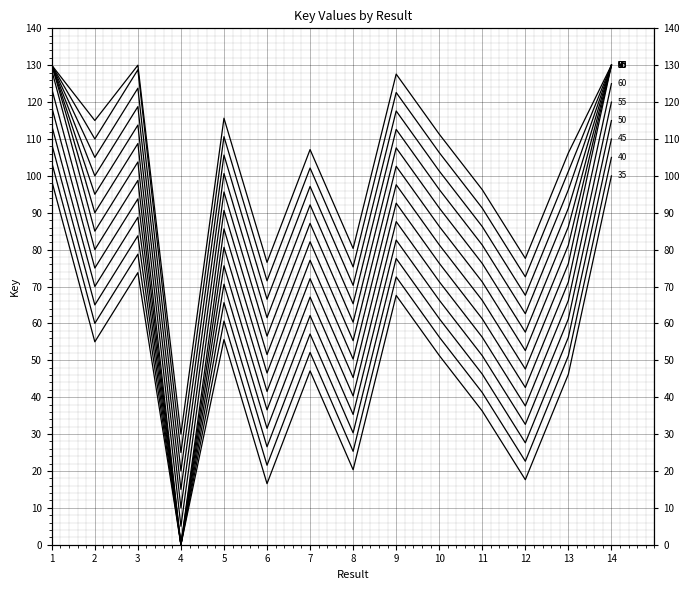

At which category does the data reach its first local peak?

3